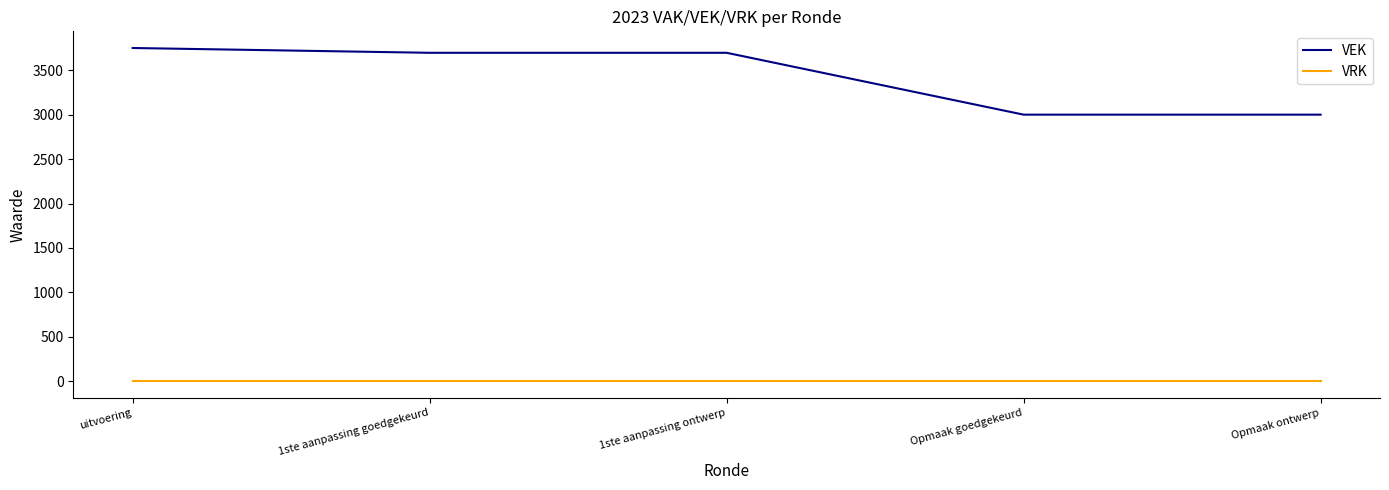

The value of VEK at Opmaak goedgekeurd is 1143. True or false?

False